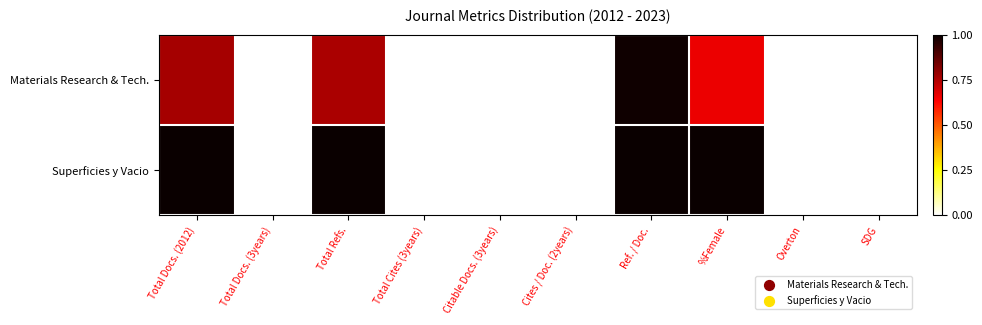

Reading left to right, what are all the values shown in this chart?

Materials Research & Tech.: Total Docs. (2012)=0.8	Total Docs. (3years)=0.0	Total Refs.=0.8	Total Cites (3years)=0.0	Citable Docs. (3years)=0.0	Cites / Doc. (2years)=0.0	Ref. / Doc.=1.0	%Female=0.7	Overton=0.0	SDG=0.0
Superficies y Vacio: Total Docs. (2012)=1.0	Total Docs. (3years)=0.0	Total Refs.=1.0	Total Cites (3years)=0.0	Citable Docs. (3years)=0.0	Cites / Doc. (2years)=0.0	Ref. / Doc.=1.0	%Female=1.0	Overton=0.0	SDG=0.0